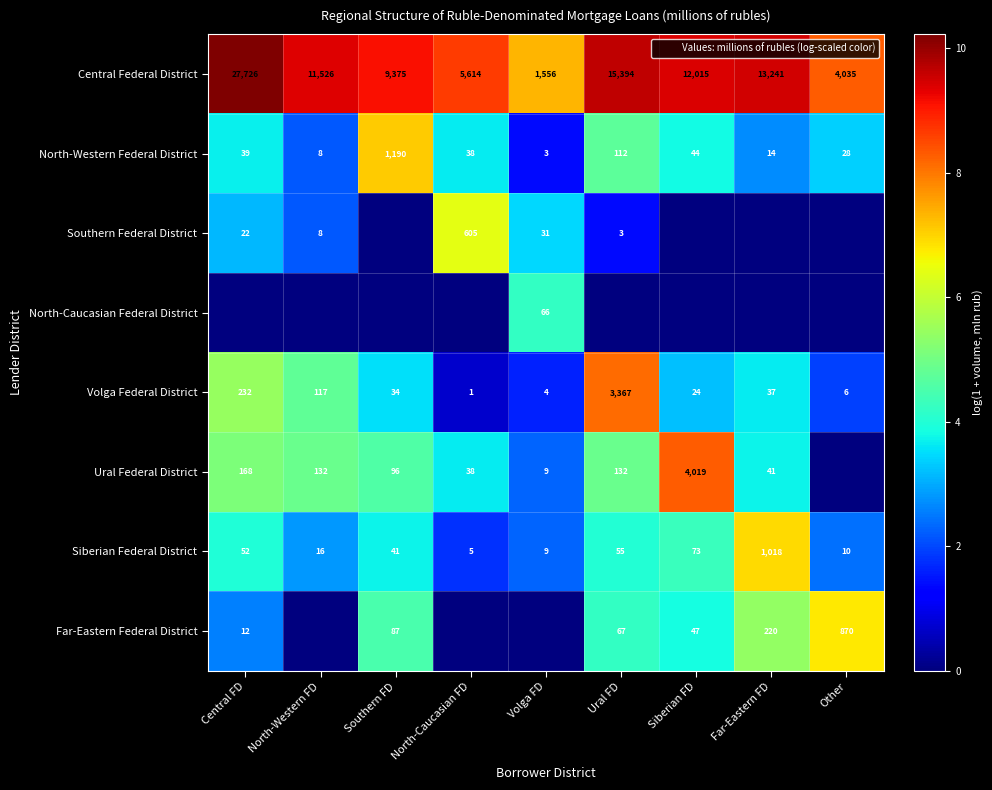

What is the sum of all North-Western Federal District values?

1476